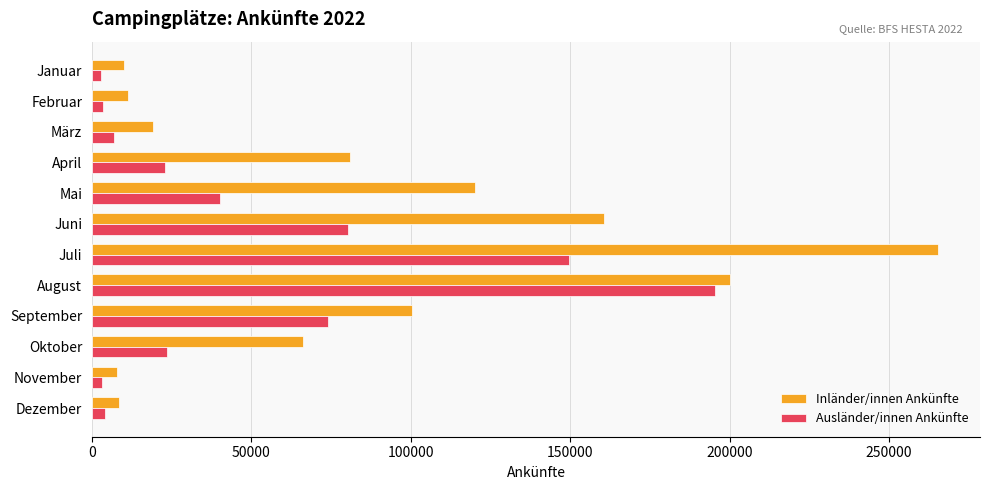

Which series changed the most between August and Oktober?

Ausländer/innen Ankünfte